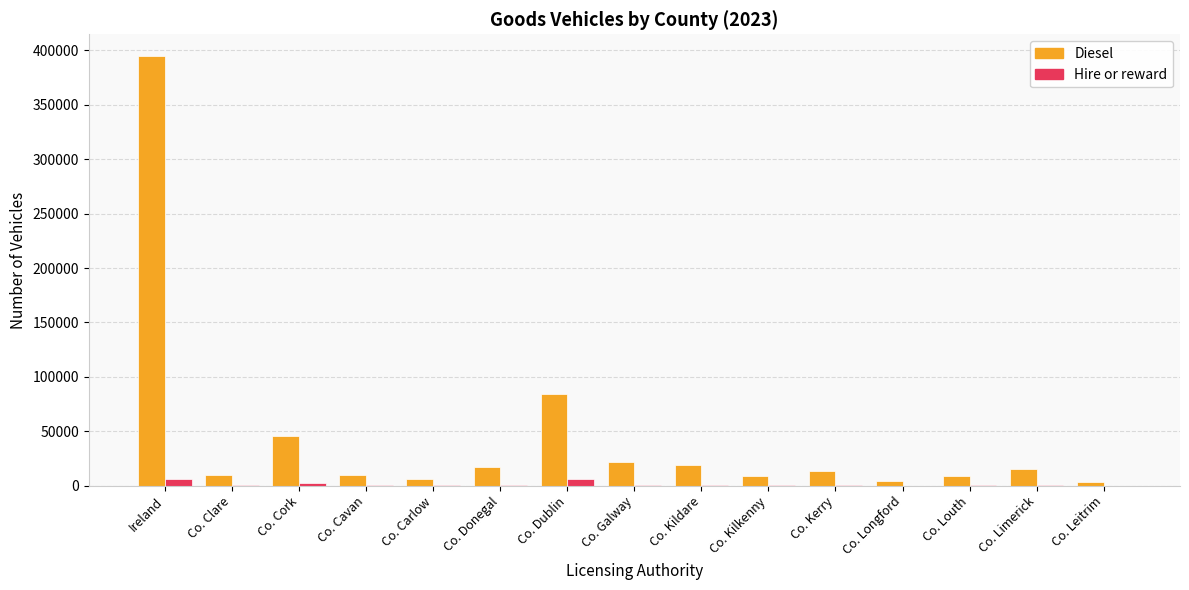

What is the difference between the Diesel values at Co. Kilkenny and Co. Louth?

551